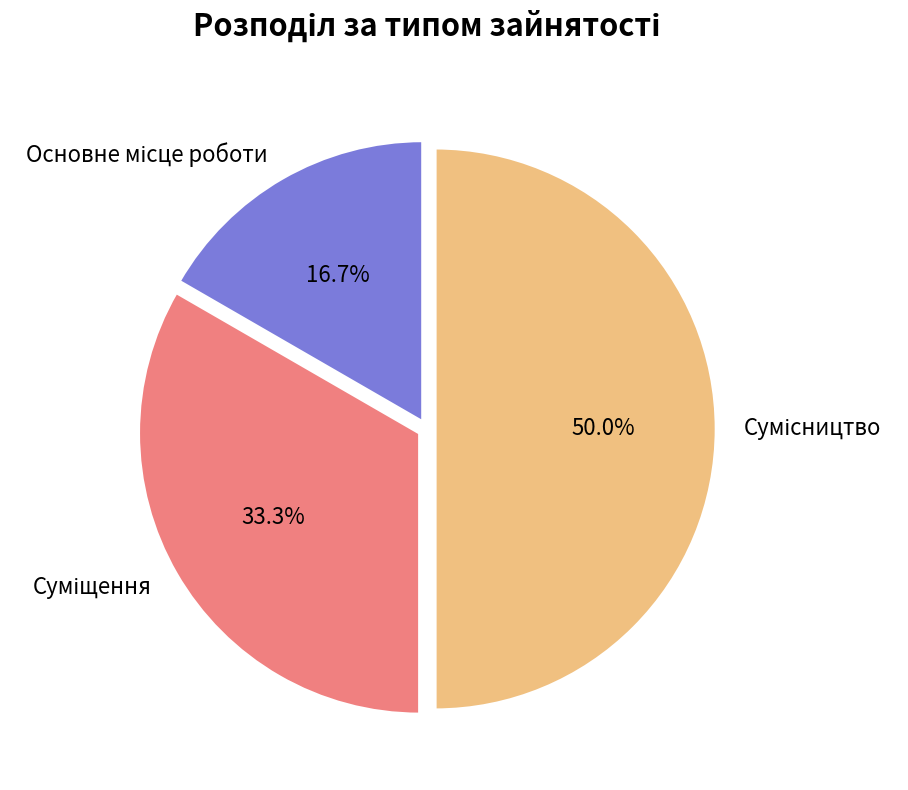

Which category has the smallest portion of the pie?

Основне місце роботи